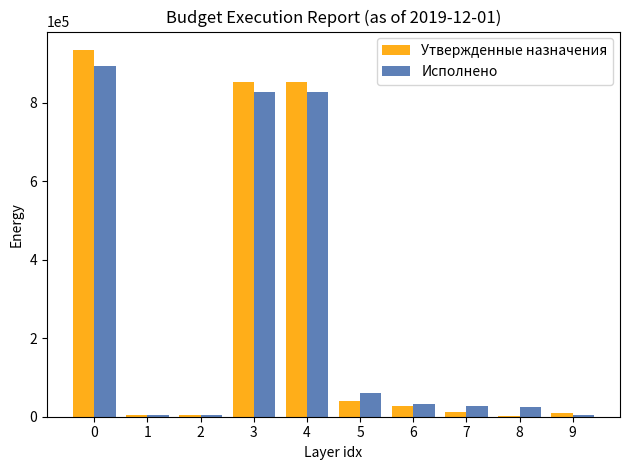

Does the chart contain stacked bars?

No